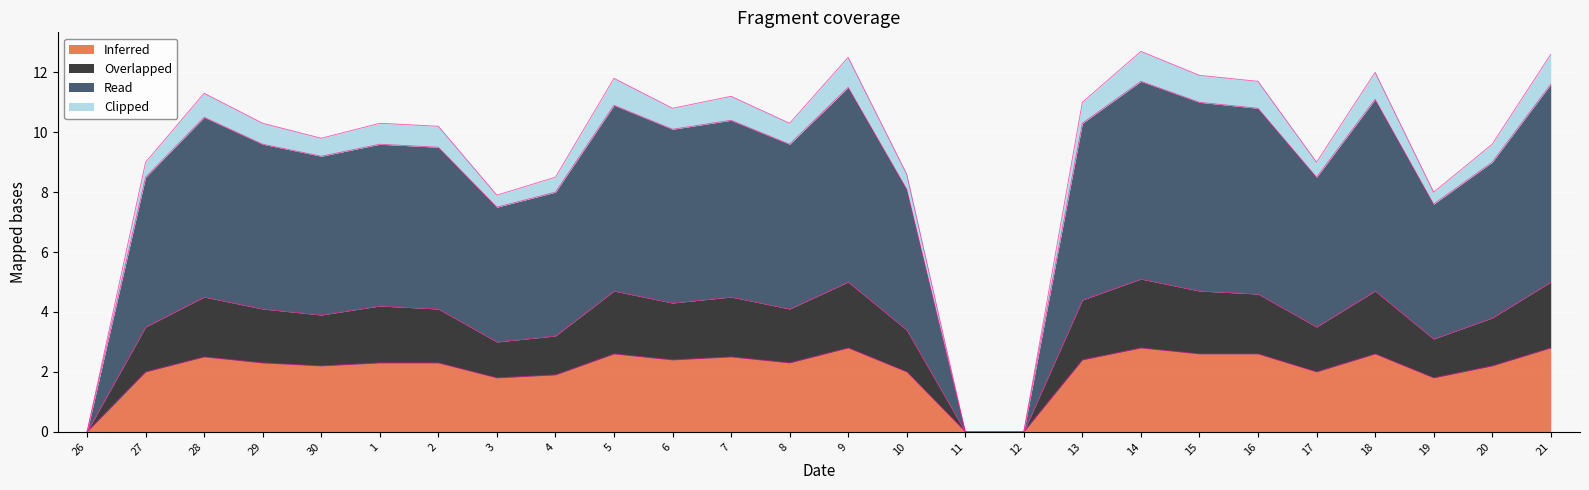

What is the maximum value for Inferred?

2.8